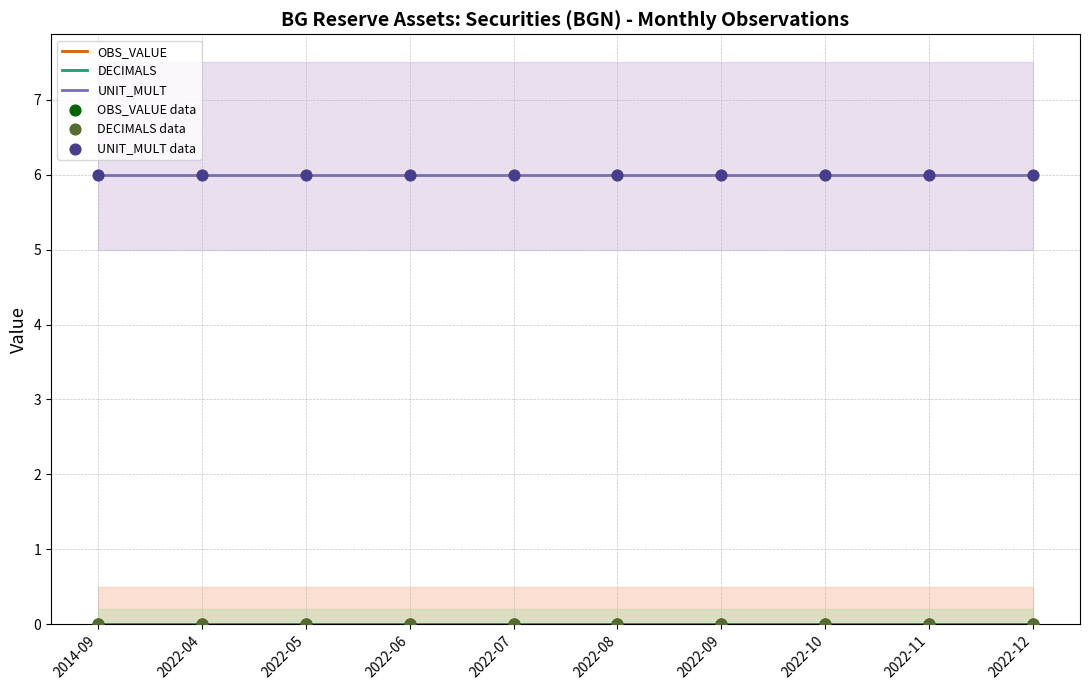

What is the total value across all series at 2022-04?

12